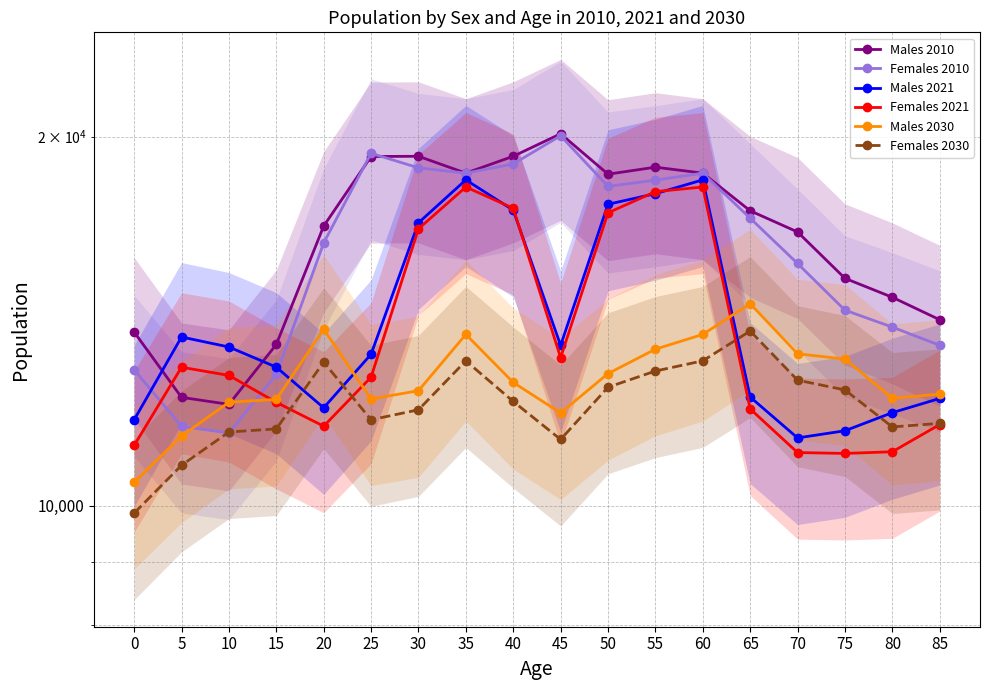

Between 70 and 80, which series saw the biggest shift?

Males 2010